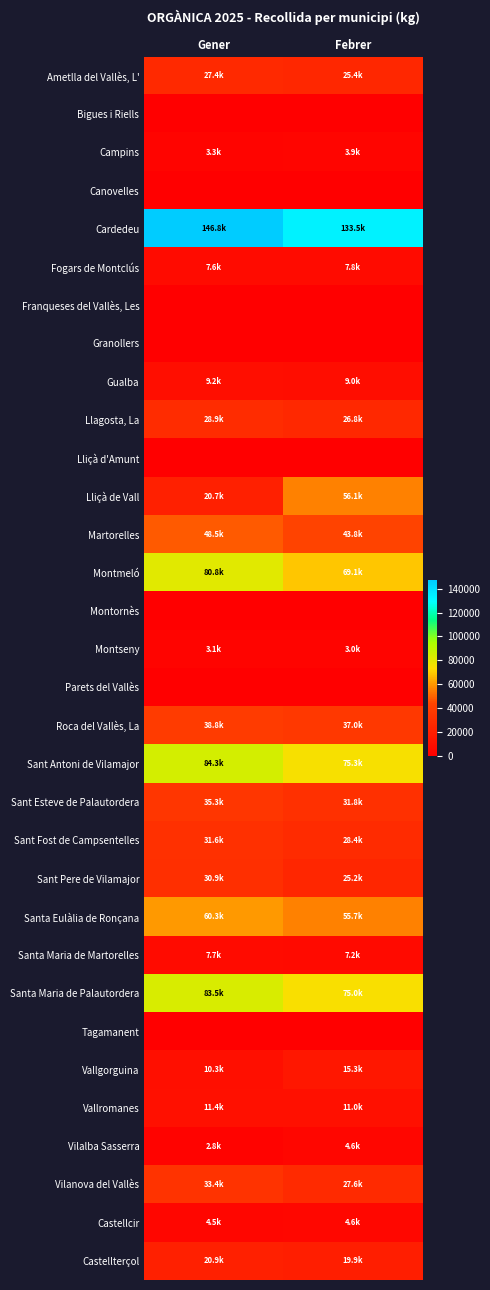

What is the total value across all series at Gener?

832116.7